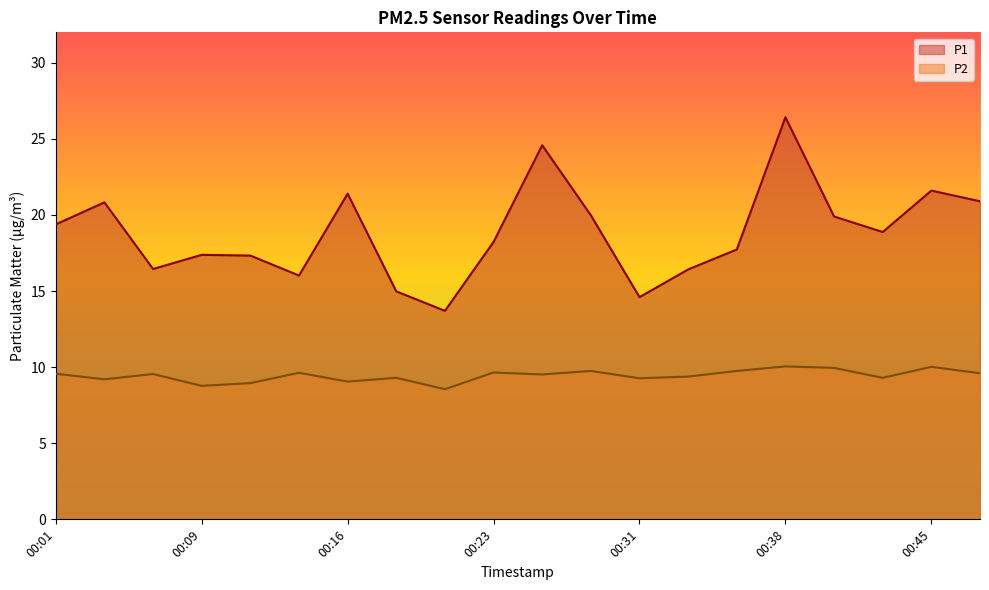

What is the sum of all P2 values?

188.8